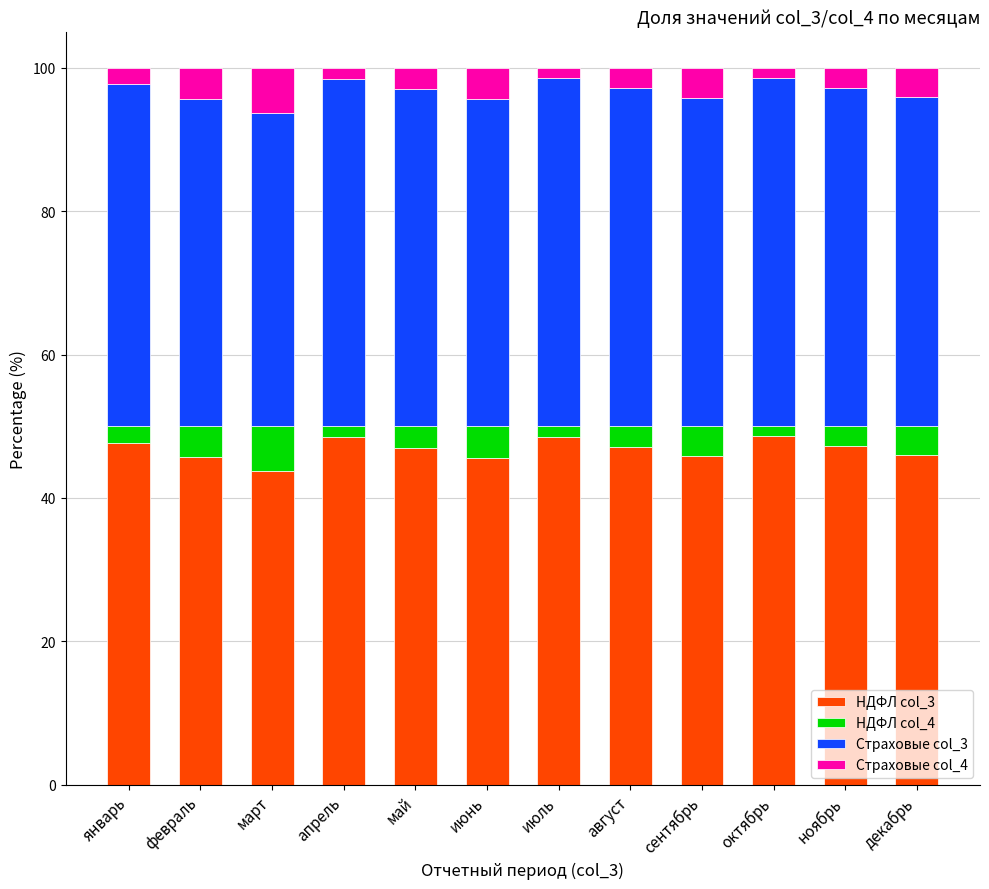

What is the total value across all series at август?

100.0